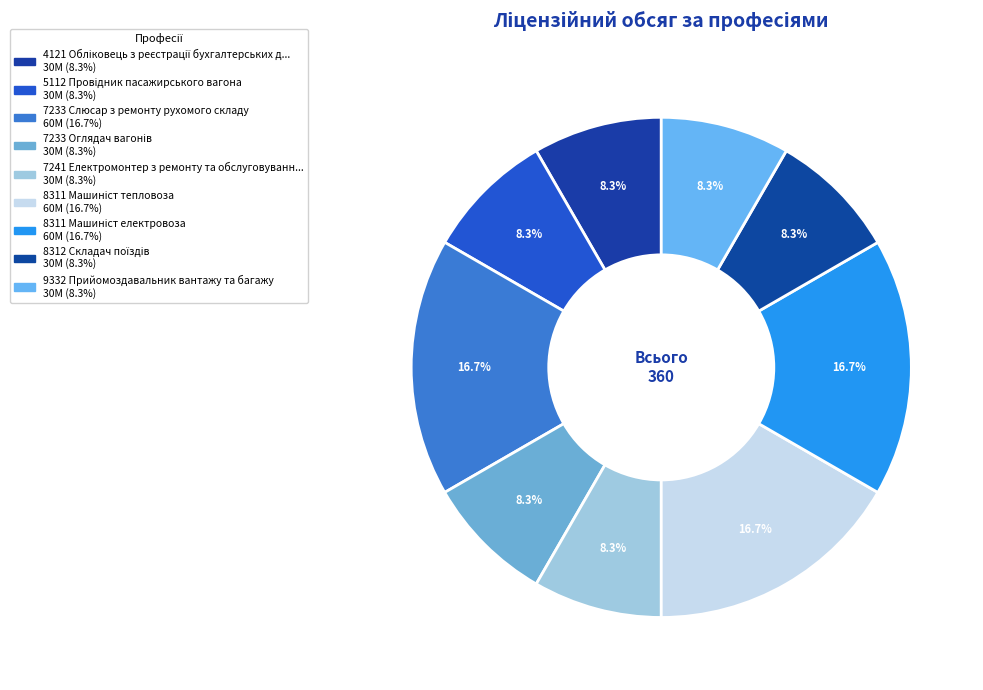

To the nearest percent, what is the difference between the largest and smallest slice percentages?

8%